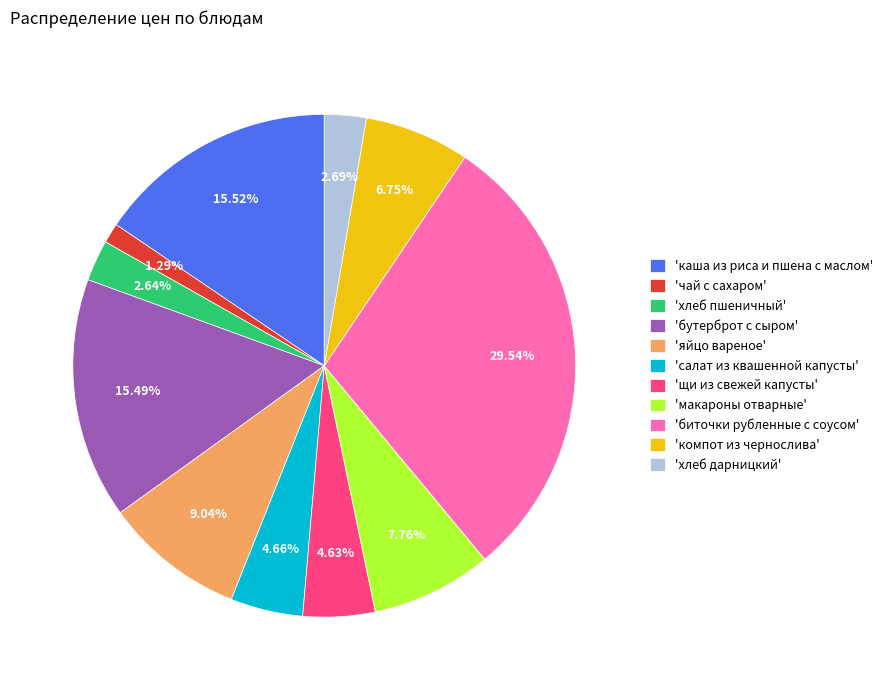

What is the ratio of the value at 'хлеб дарницкий' to the value at 'хлеб пшеничный'?

1.0